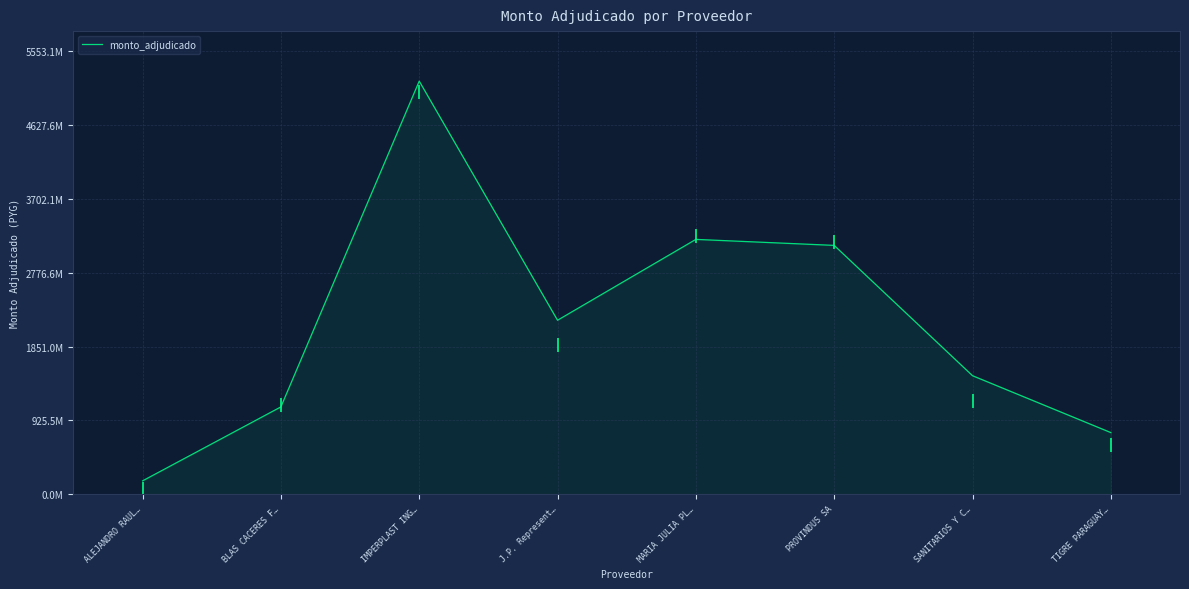

What is the difference between the maximum and second lowest values?

4405152644.7